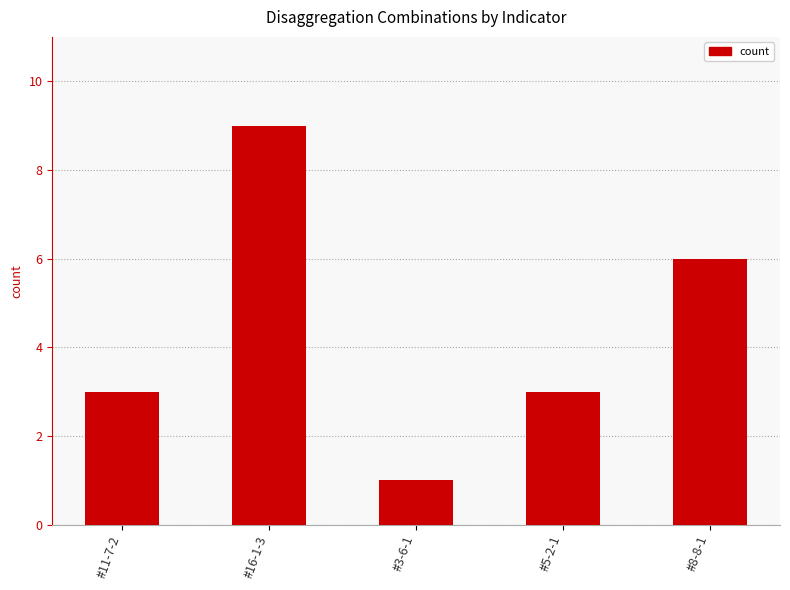

Count the number of data series in this chart.

1